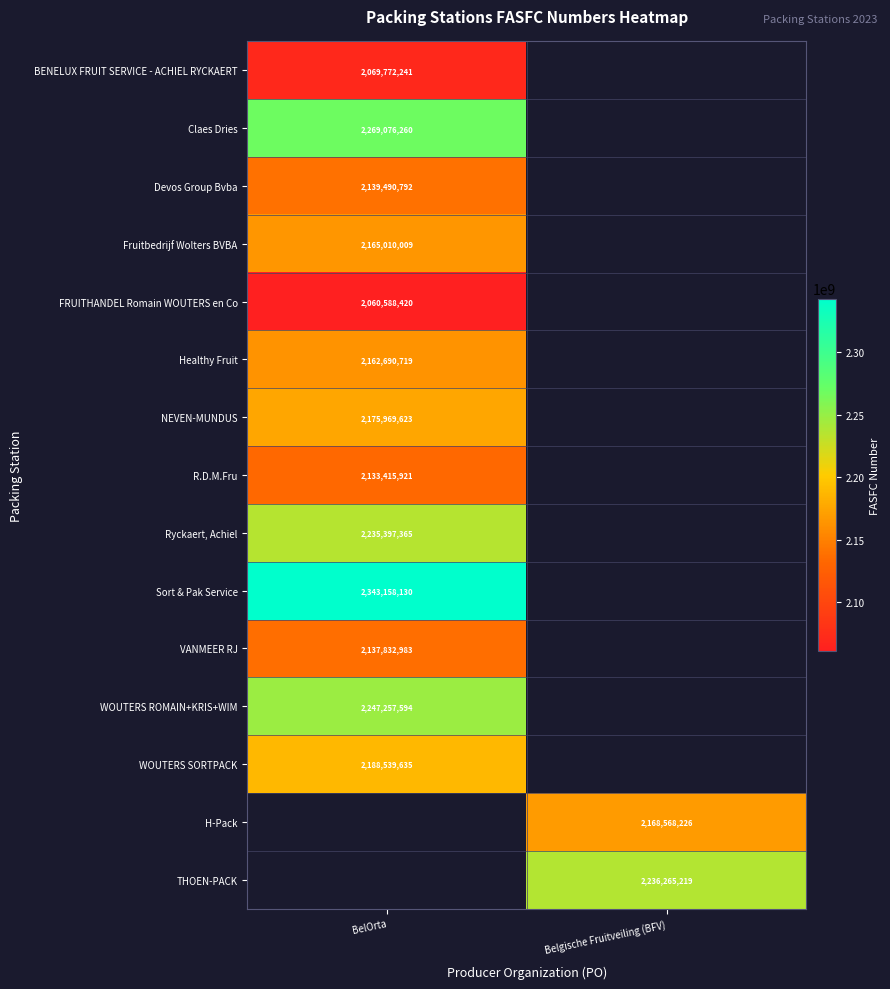

Which category has the highest value across all series?

BelOrta